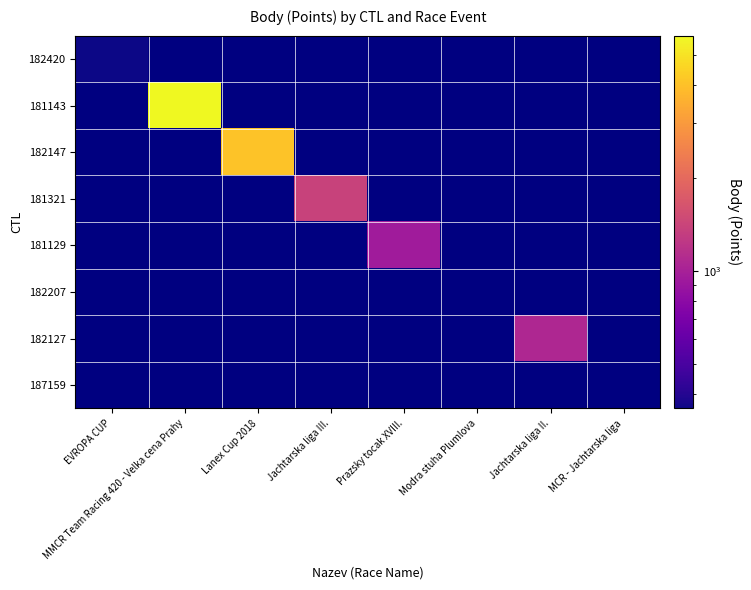

What is the smallest value displayed?

358.0